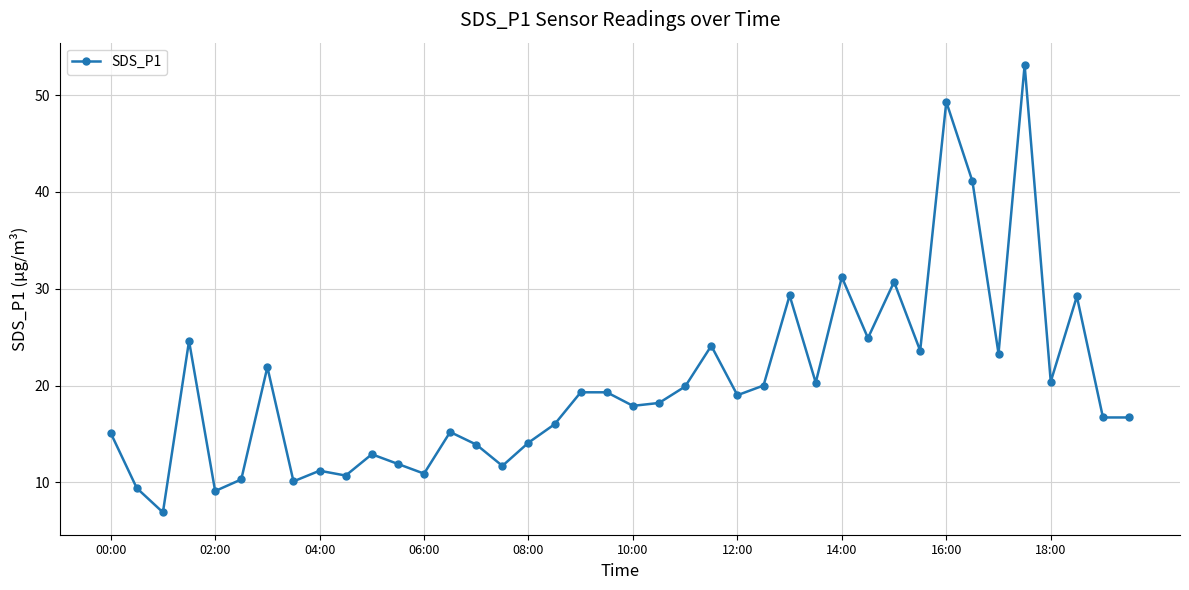

What is the greatest value displayed?

53.1